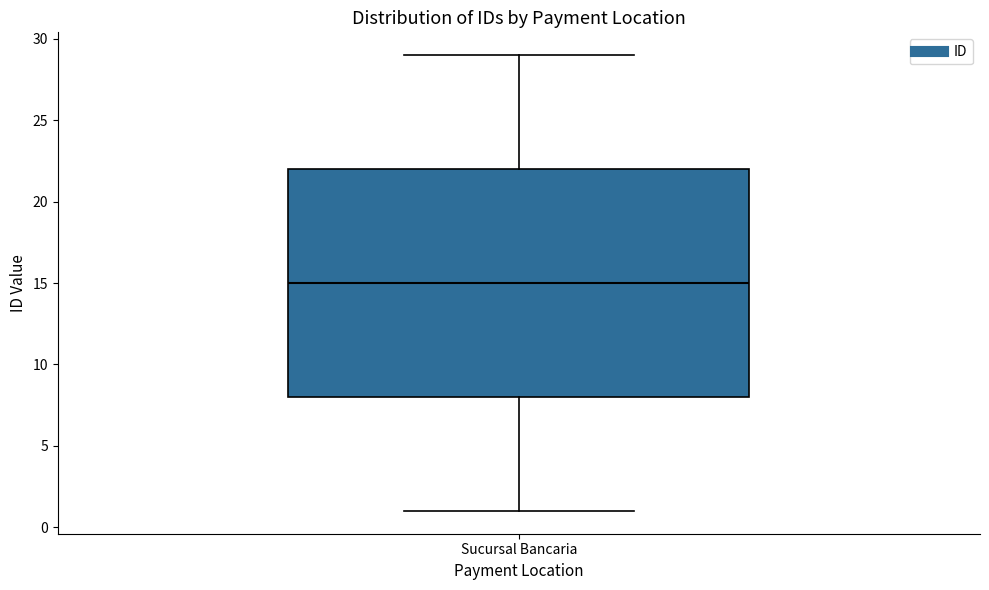

Read this box plot against the y-axis: the position of the median line, the range covered by the box, and the ends of both whiskers. The values are not printed on the chart, so give them approximately, as read against the axis.

median 15, box 8 to 22, whiskers 1 to 29